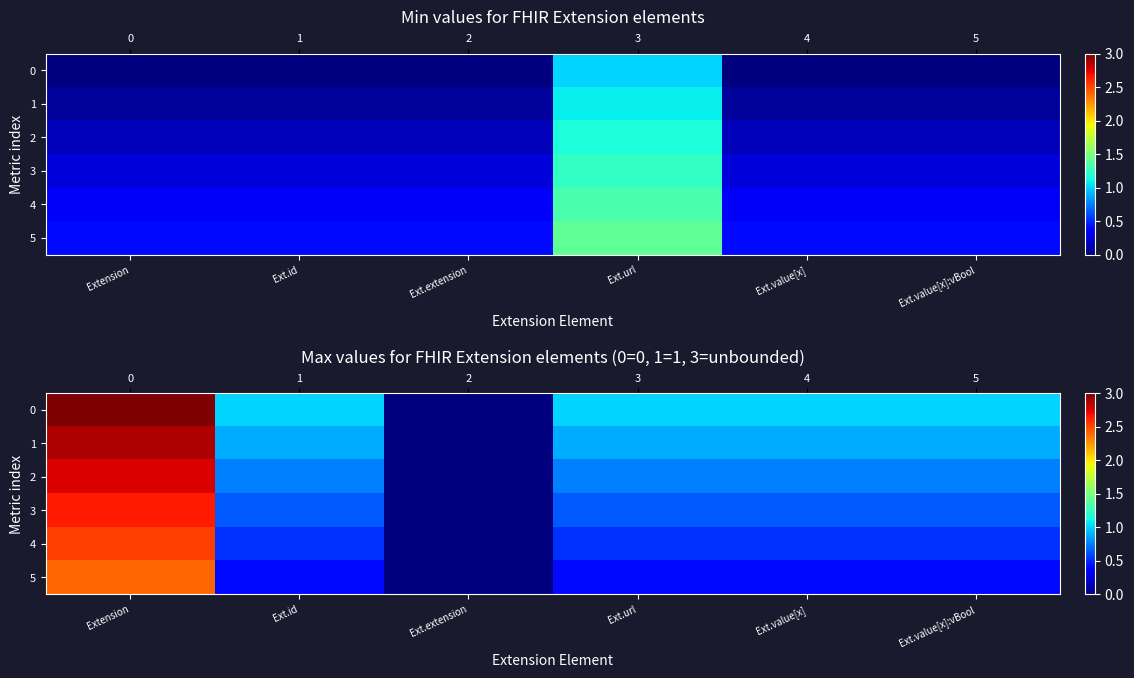

At which label does row_3 reach its peak?

Extension